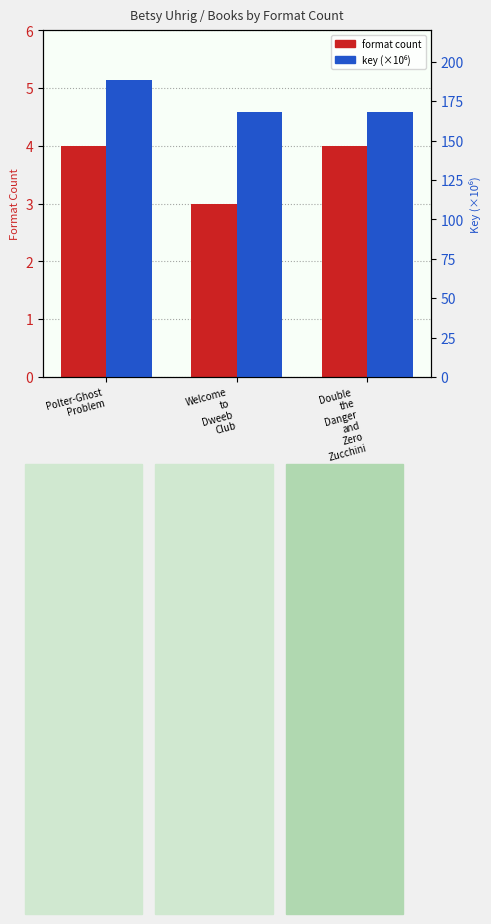

What is the label of the 2nd bar from the right?

Welcome
to
Dweeb
Club